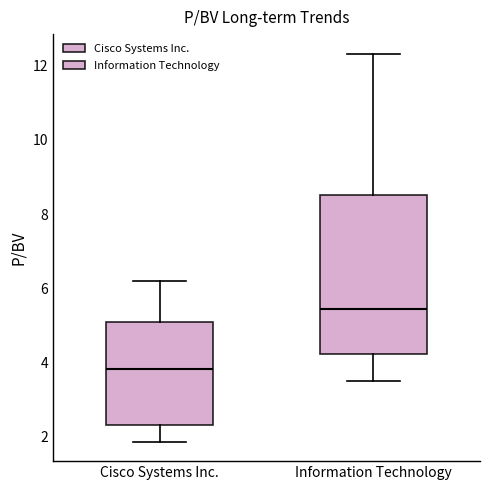

Where does the median line of the box for Cisco Systems Inc. sit on the y-axis? The values are not printed on the chart, so give them approximately, as read against the axis.

3.8